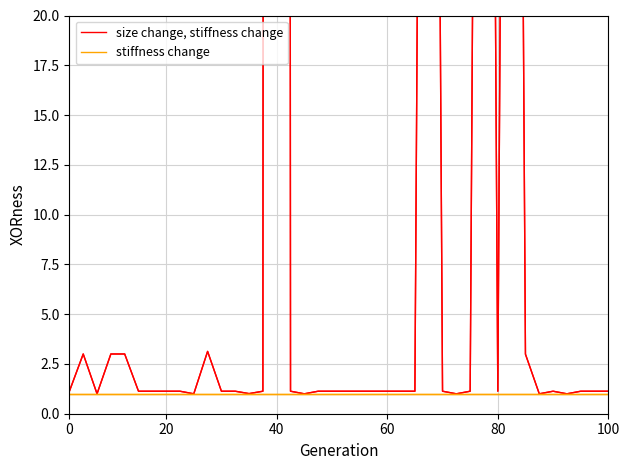

Is it true that stiffness change equals 1.0 at 20?

True